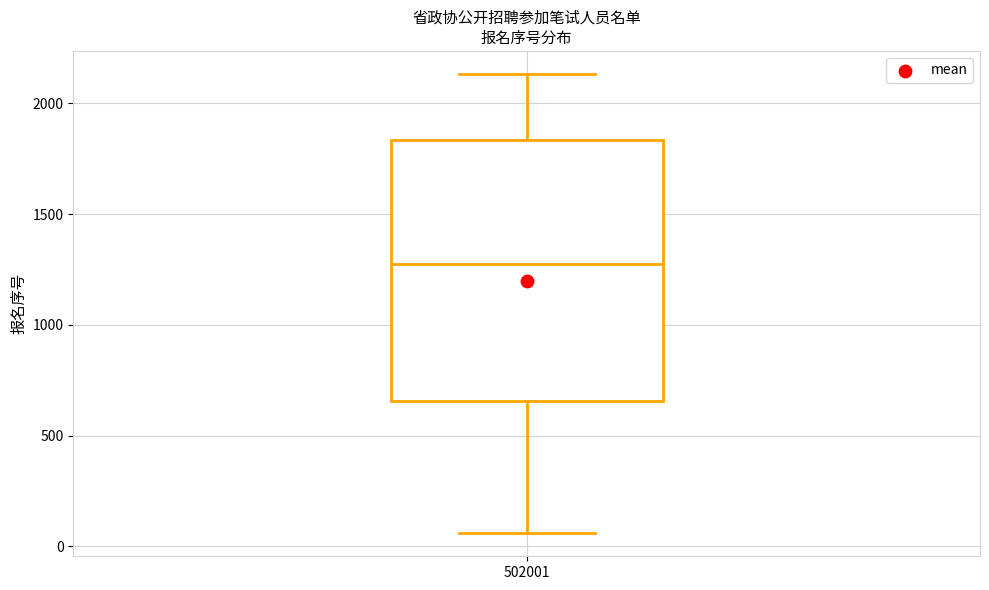

Where is the lower edge of the box at x = 502001 on the y-axis? The values are not printed on the chart, so give them approximately, as read against the axis.

650